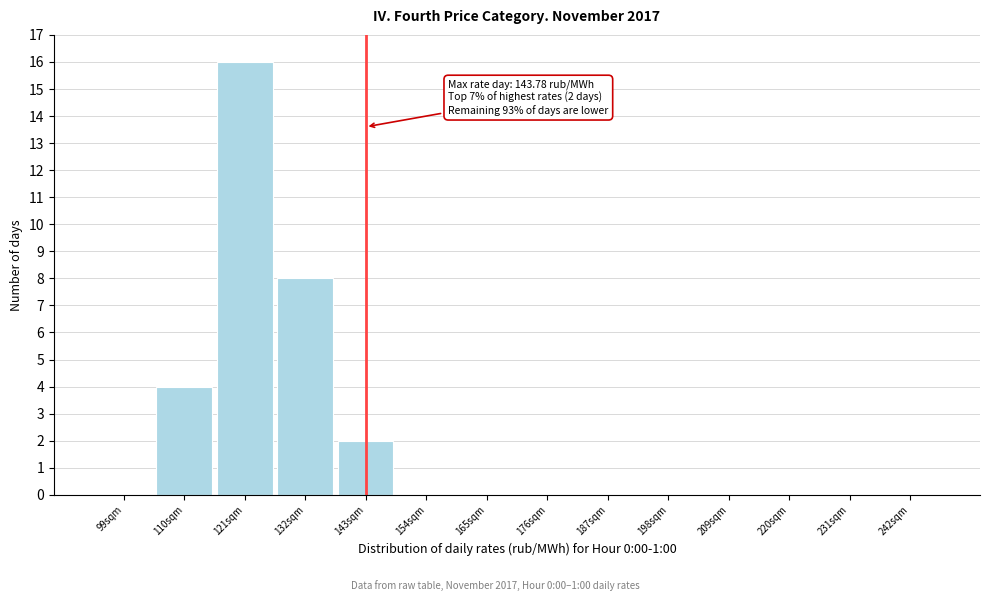

Reading left to right, transcribe all the data shown in this chart.

99sqm=0	110sqm=4	121sqm=16	132sqm=8	143sqm=2	154sqm=0	165sqm=0	176sqm=0	187sqm=0	198sqm=0	209sqm=0	220sqm=0	231sqm=0	242sqm=0